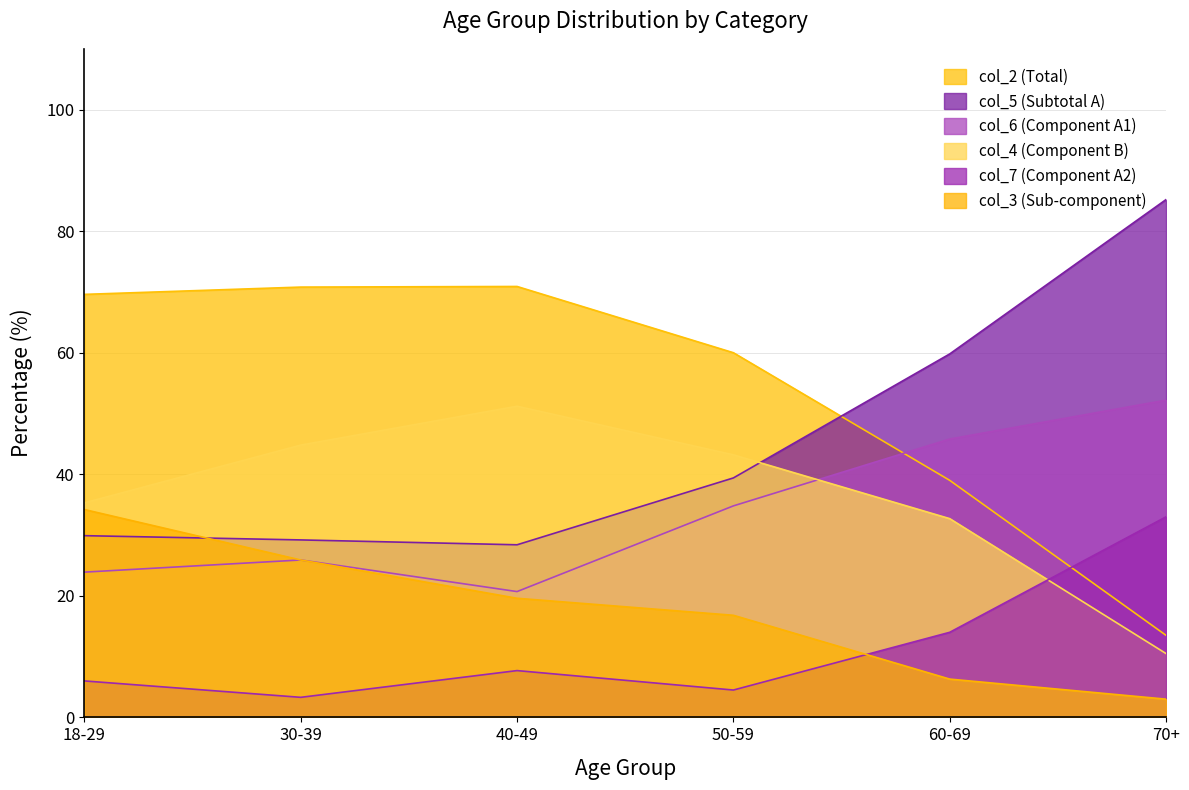

What is the average value of the col_2 (Total) series?

54.0